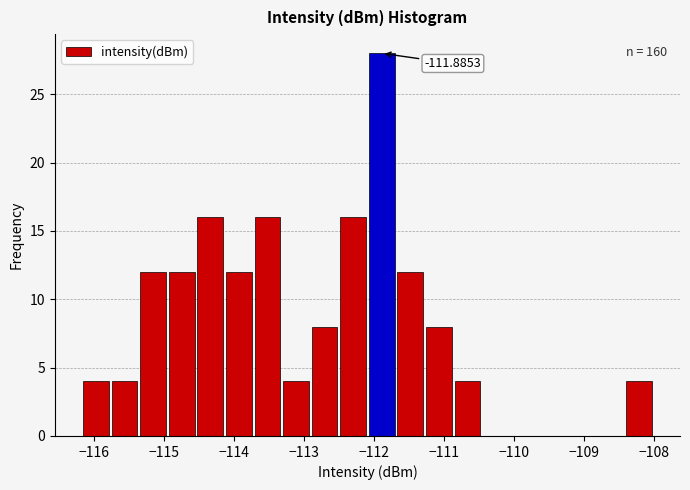

Over which range of the x-axis is the bar tallest?

-112.1 to -111.7